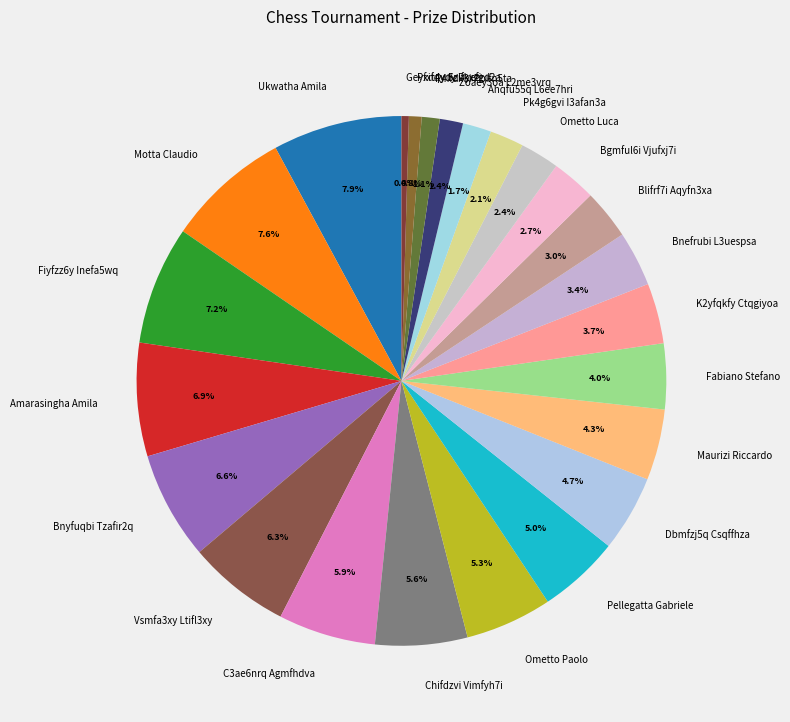

The Fiyfzz6y Inefa5wq slice represents 7% of the pie. True or false?

True